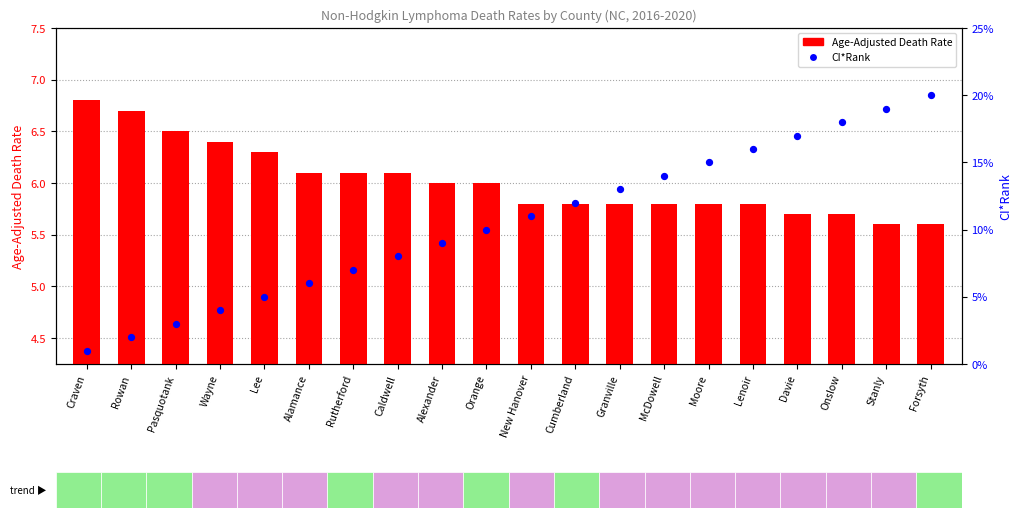

Which series reaches the maximum Y coordinate?

CI*Rank